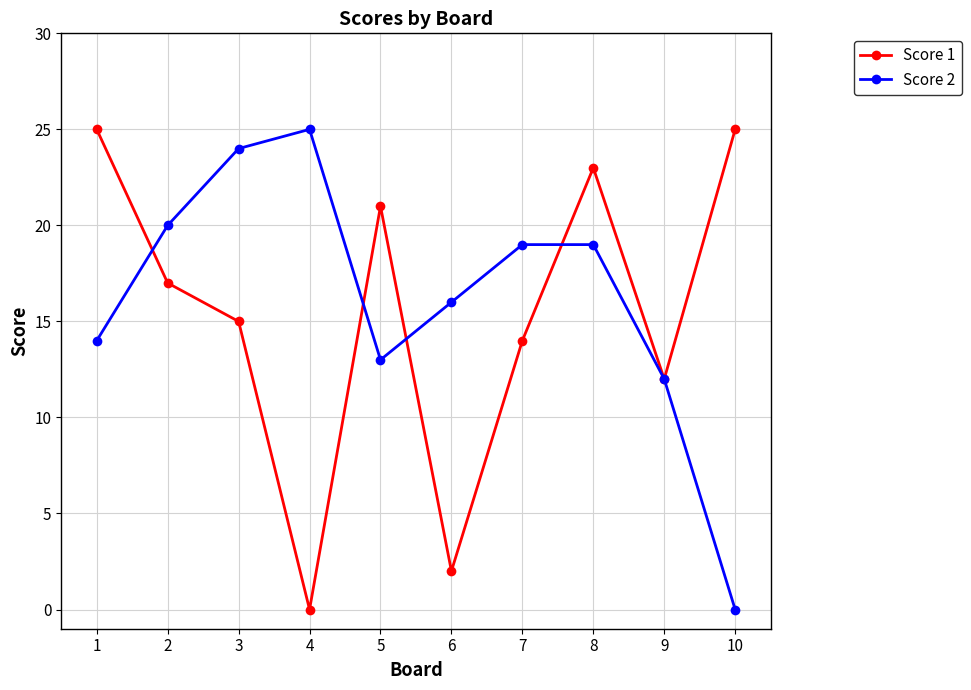

What is the value of the Score 1 point at the 7th from the left?

14